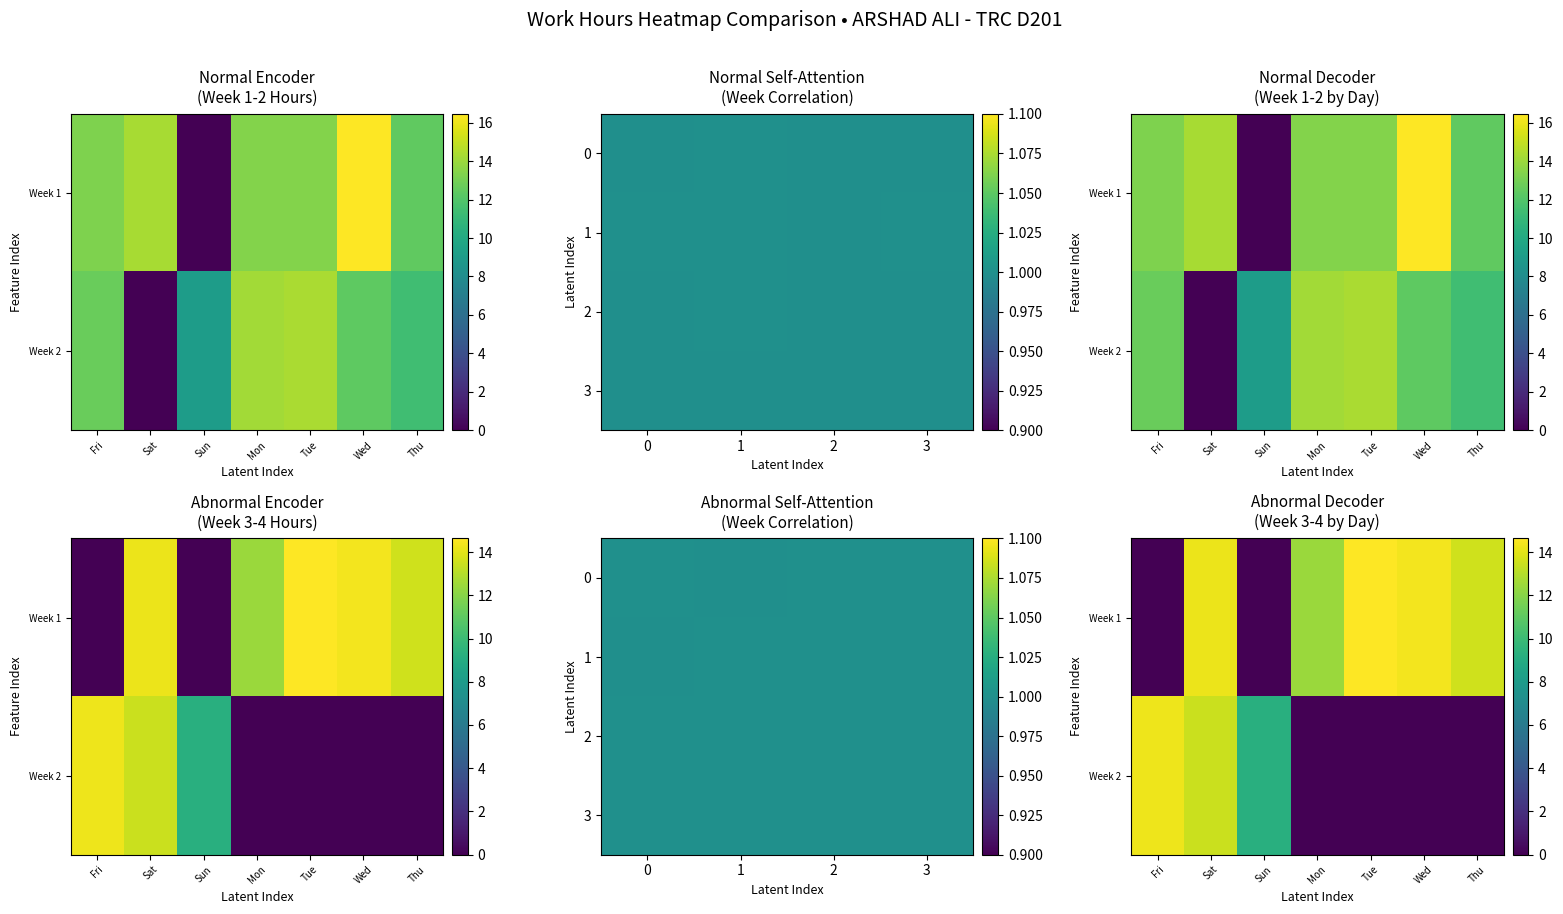

Is it true that Week 1 equals 13.4 at Tue?

True